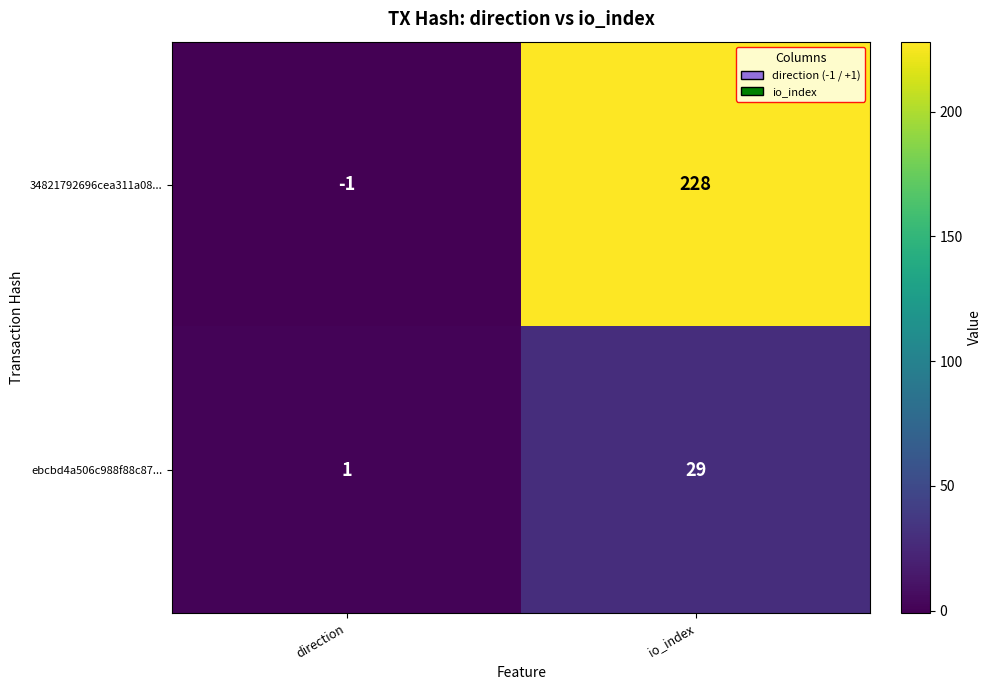

What is the greatest value displayed?

228